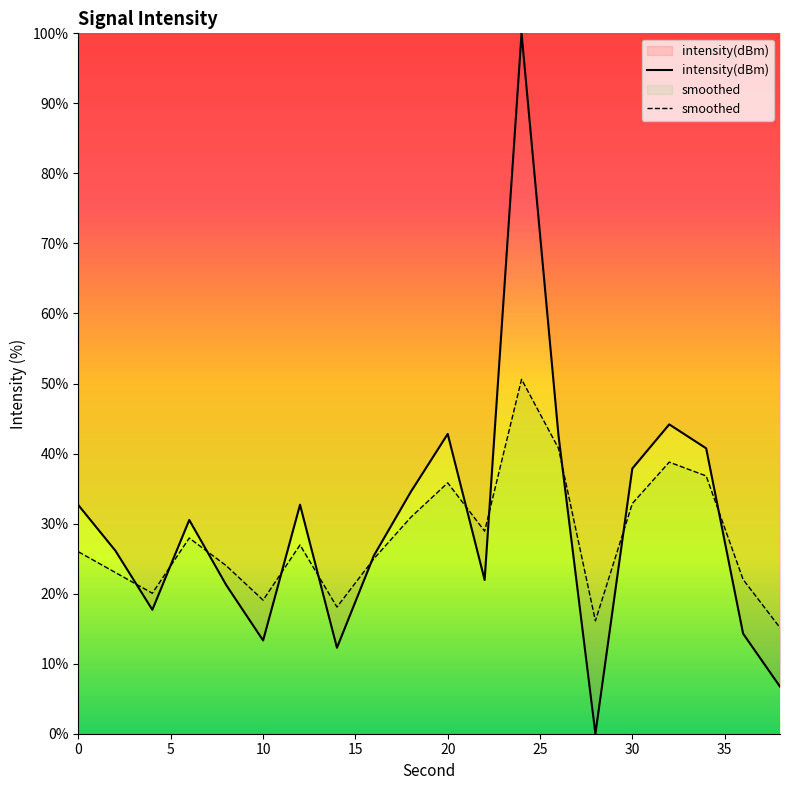

Which series has the largest total across all categories?

intensity(dBm)